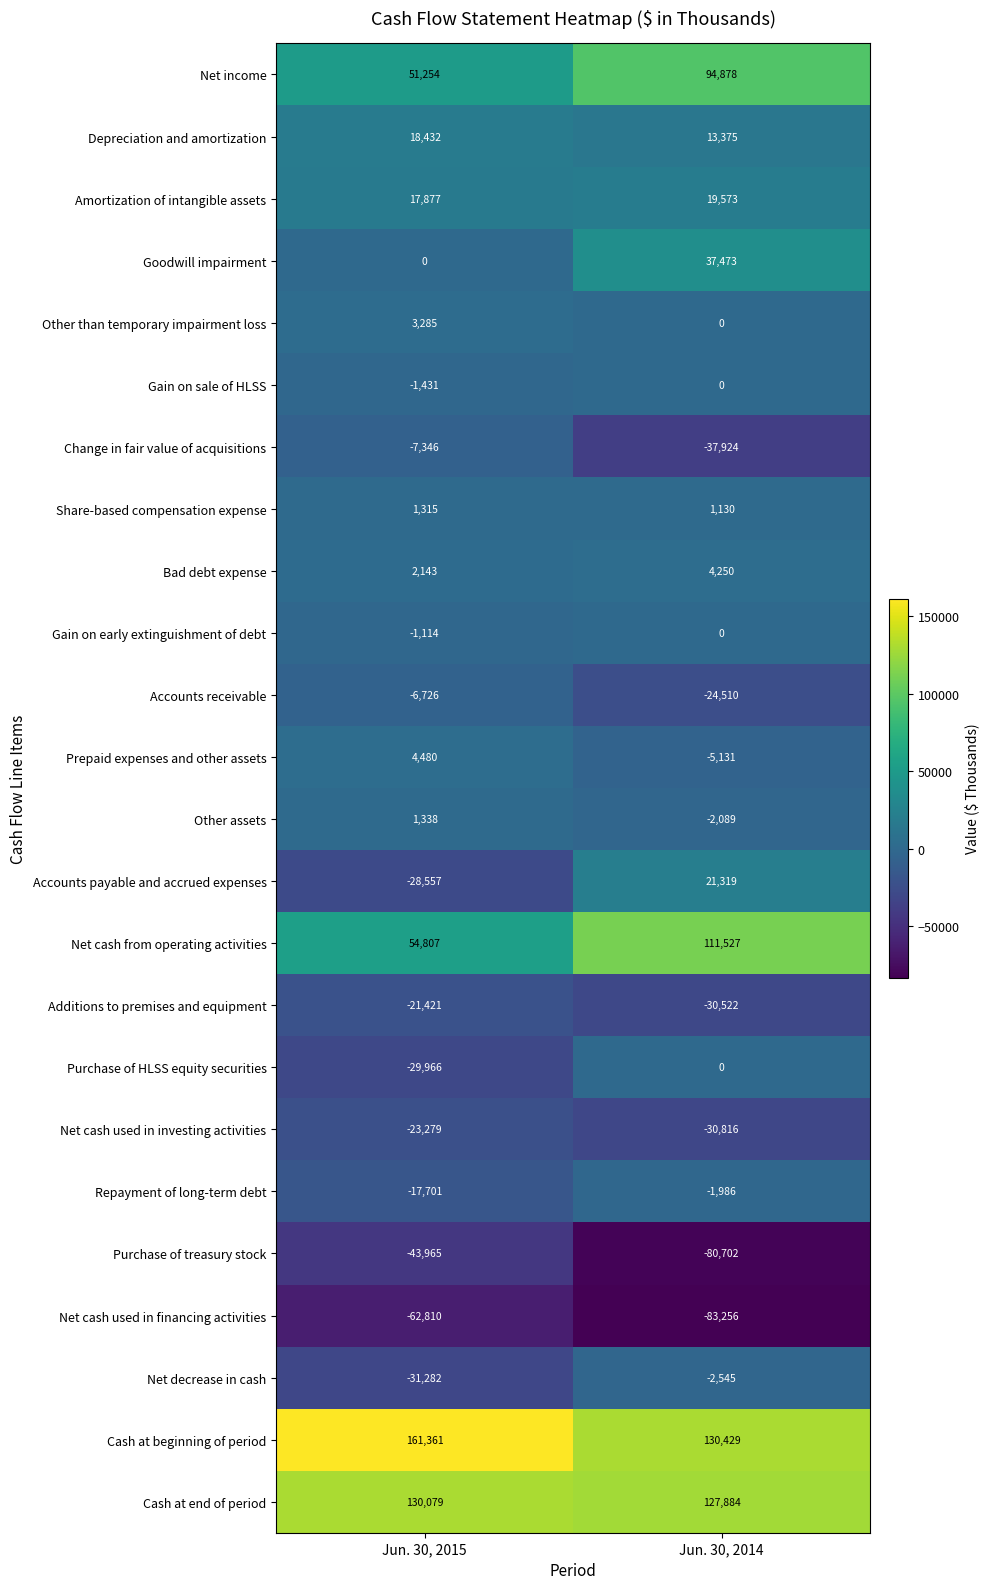

Which series has the widest spread of values?

Net cash from operating activities